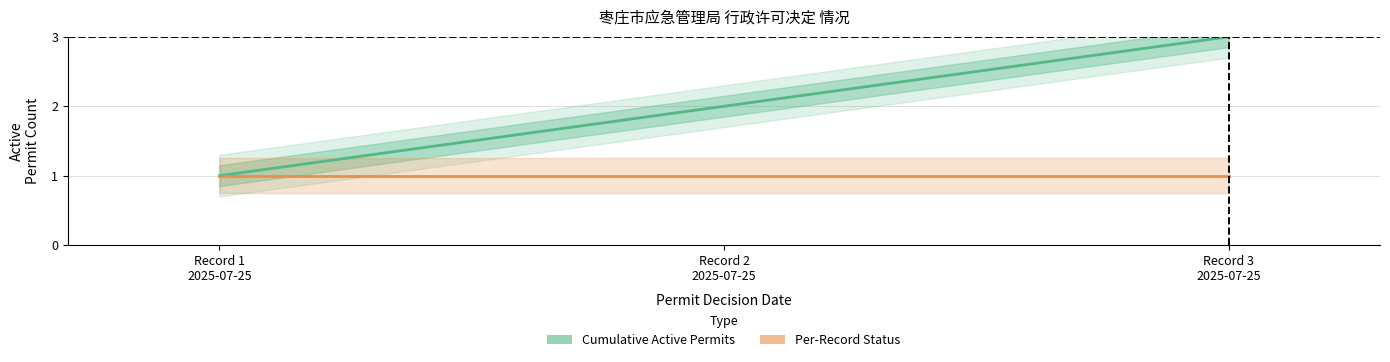

What is the label of the 2nd point from the right?

Record 2
2025-07-25